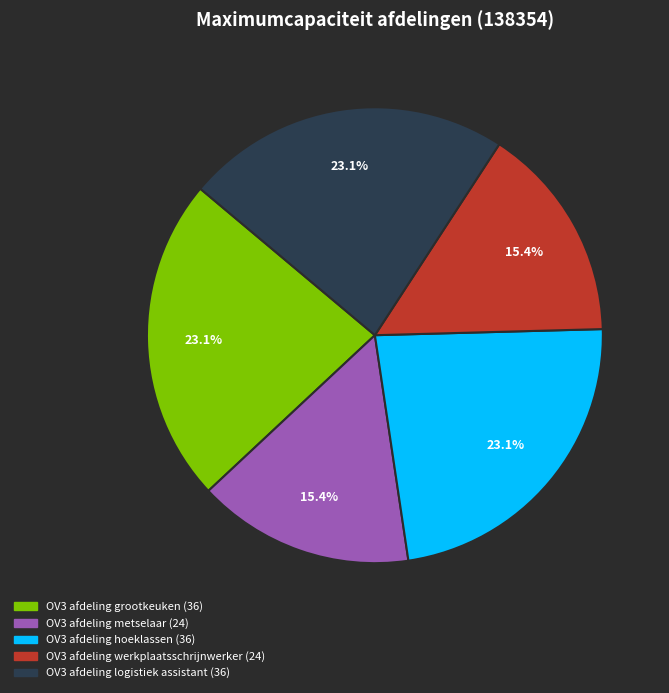

How many slices are in this pie chart?

5